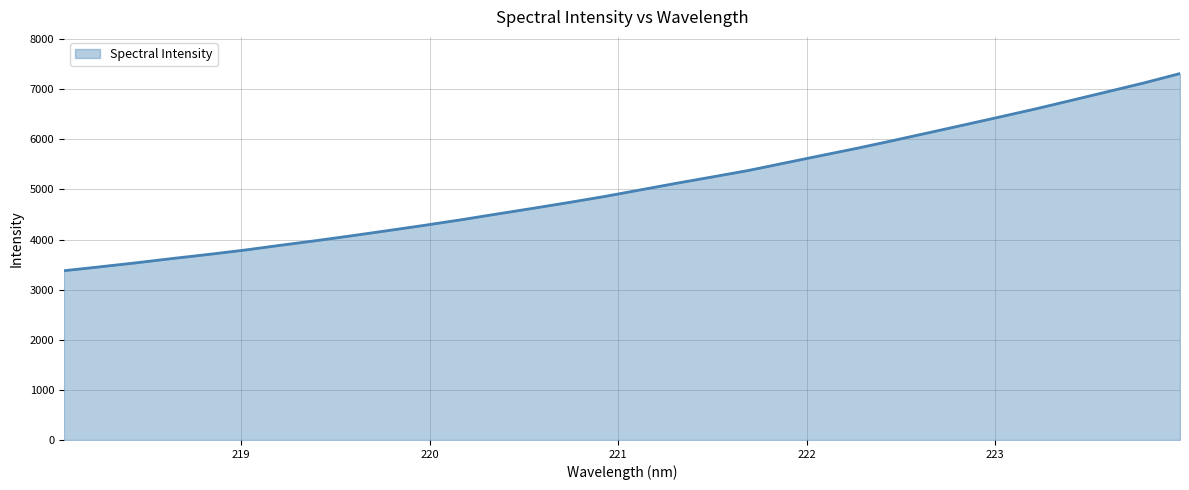

How many lines are shown in the chart?

1